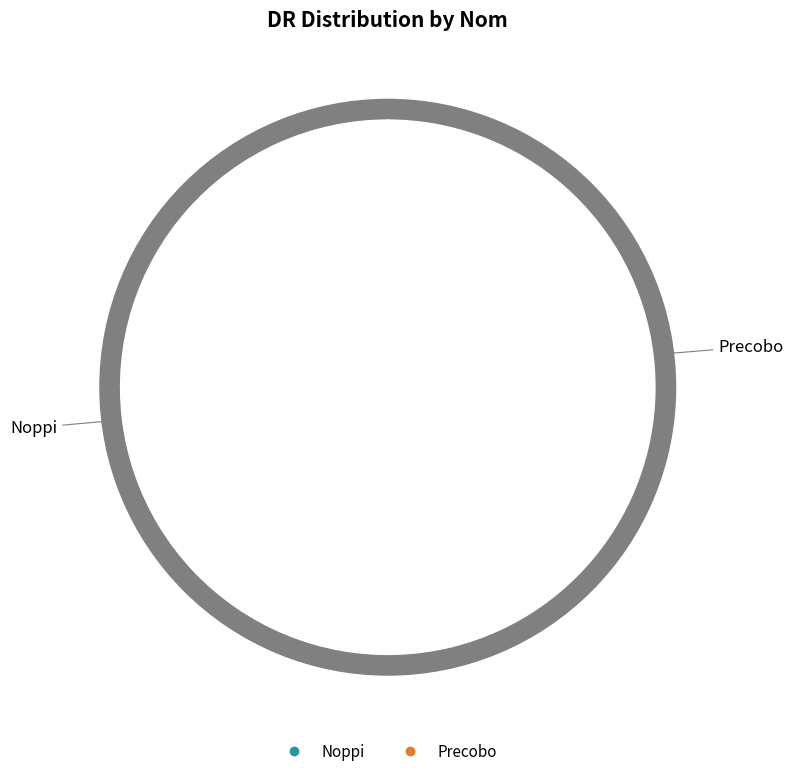

Between Noppi and Precobo, which is larger?

Noppi